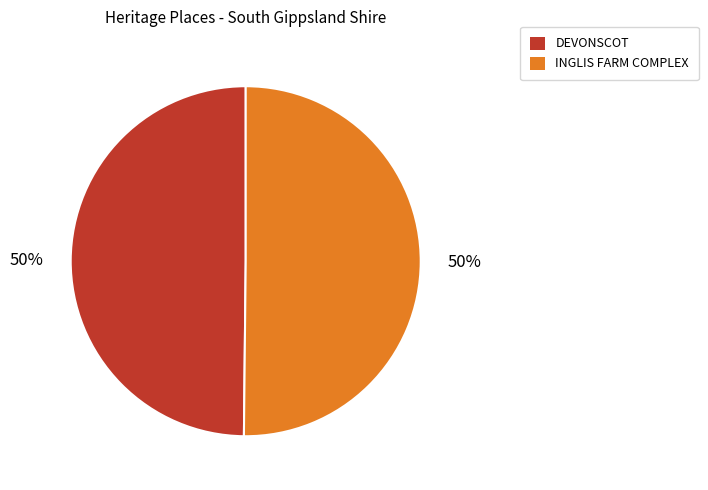

Approximately how many times larger is the value at DEVONSCOT compared to INGLIS FARM COMPLEX?

1.0